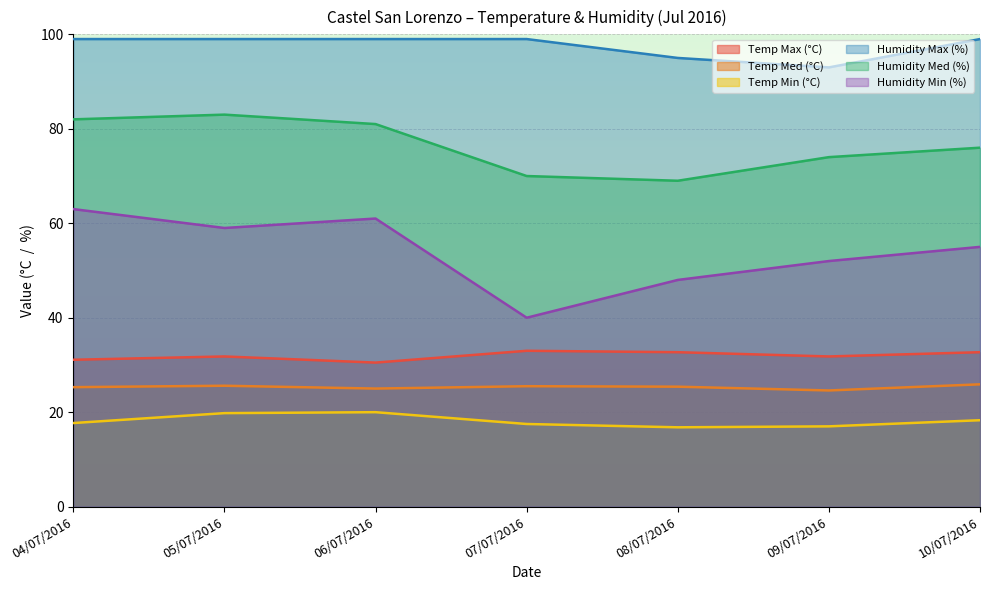

How many distinct data groups are displayed?

6